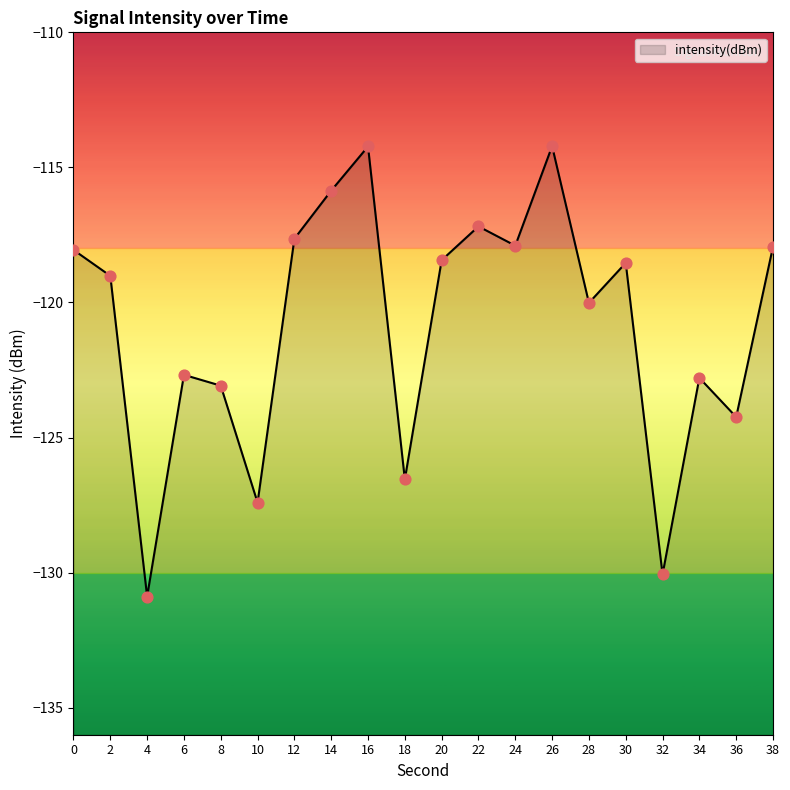

Which has a higher value, 8 or 36?

8